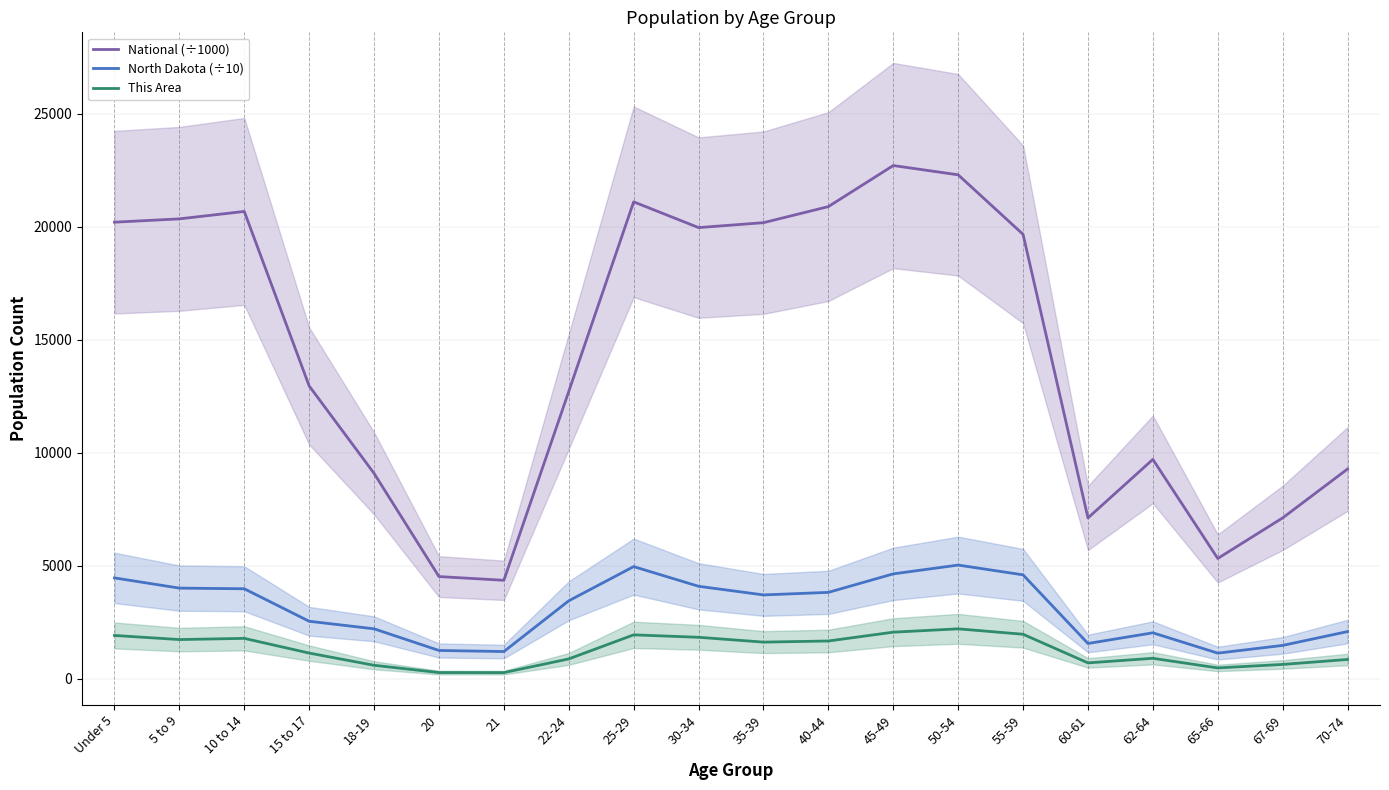

Is it true that National (÷1000) equals 20201.4 at Under 5?

True